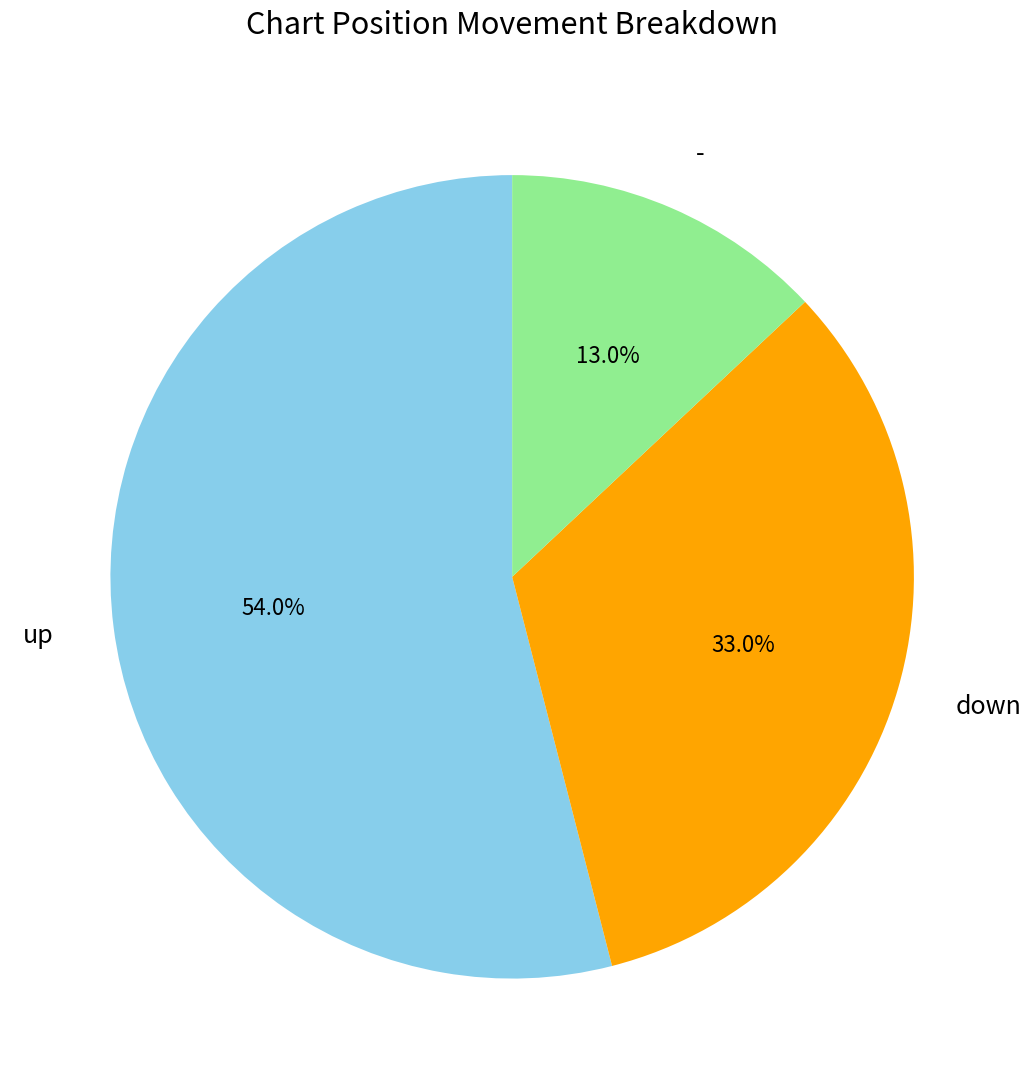

How much of the chart is everything except -?

87.0%